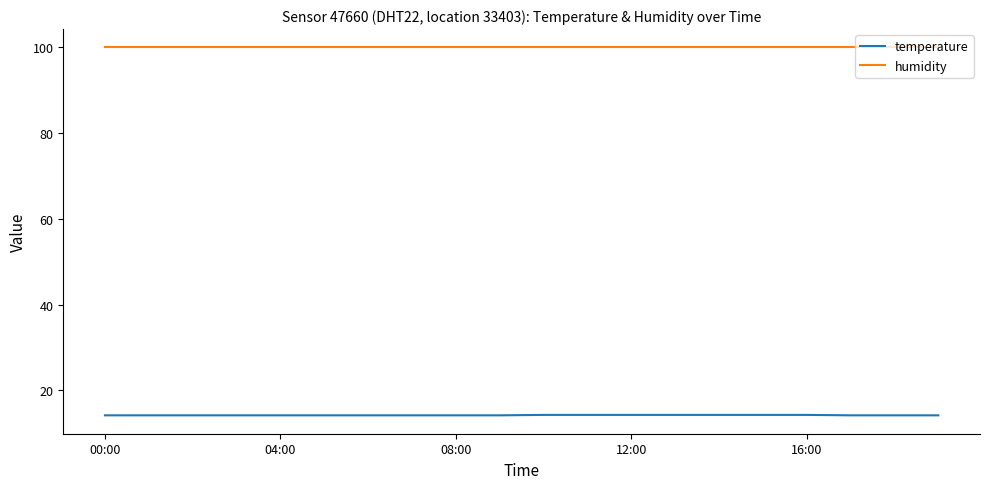

True or false: humidity and temperature cross at least once.

False